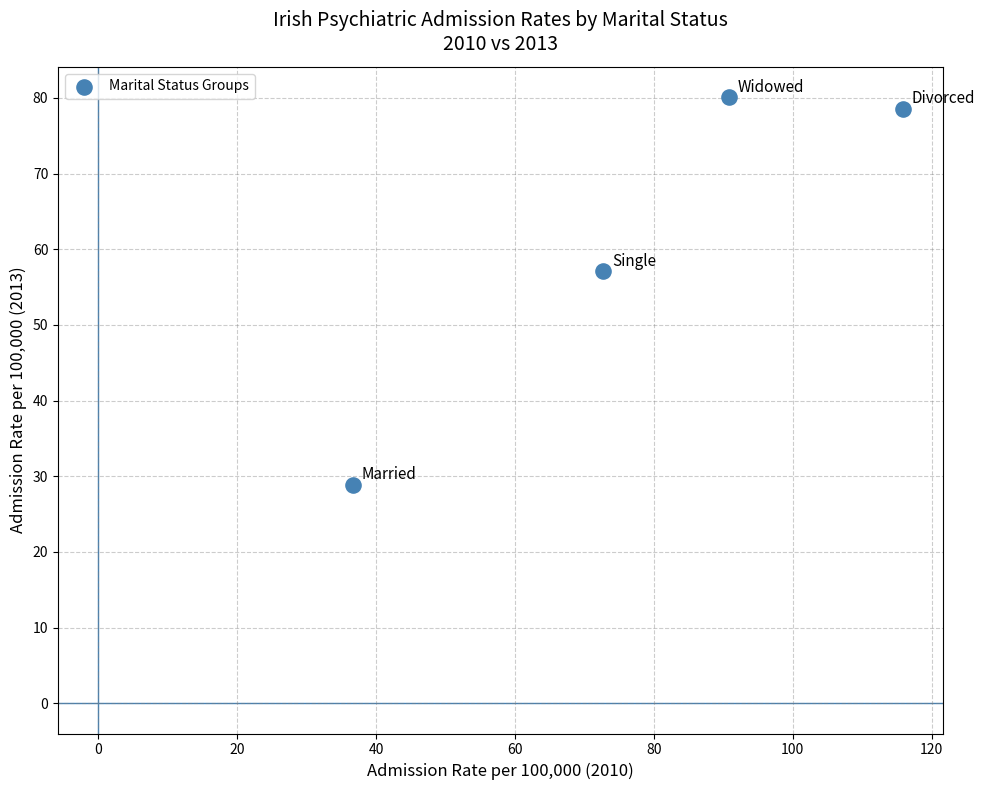

What Y value in the scatter plot is closest to 54?

57.1